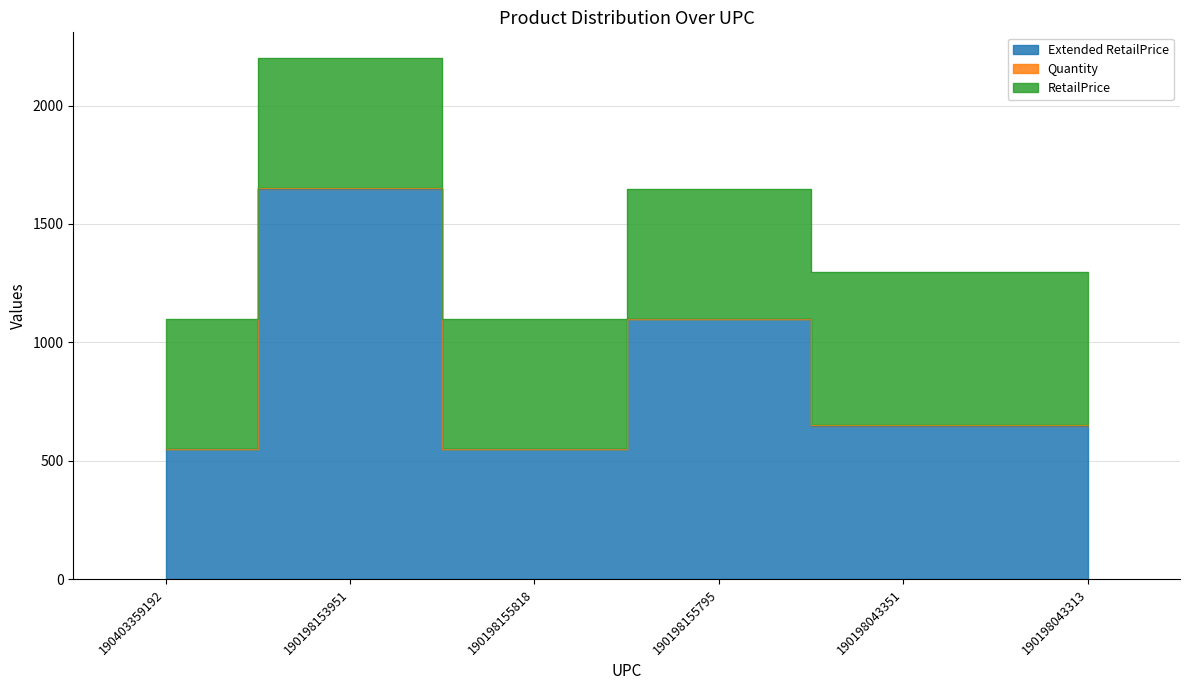

Does the chart contain any negative values?

No